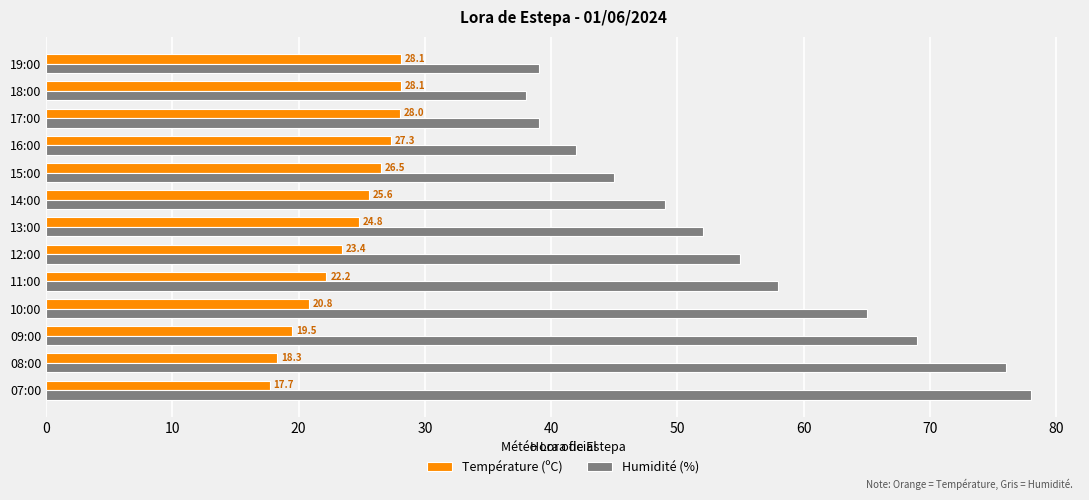

What is the minimum value for Humidité (%)?

38.0